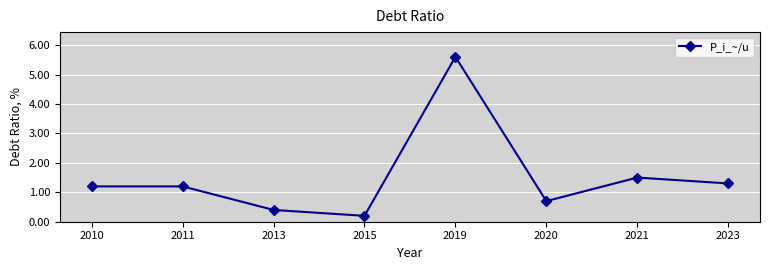

Which has a higher value, 2013 or 2011?

2011